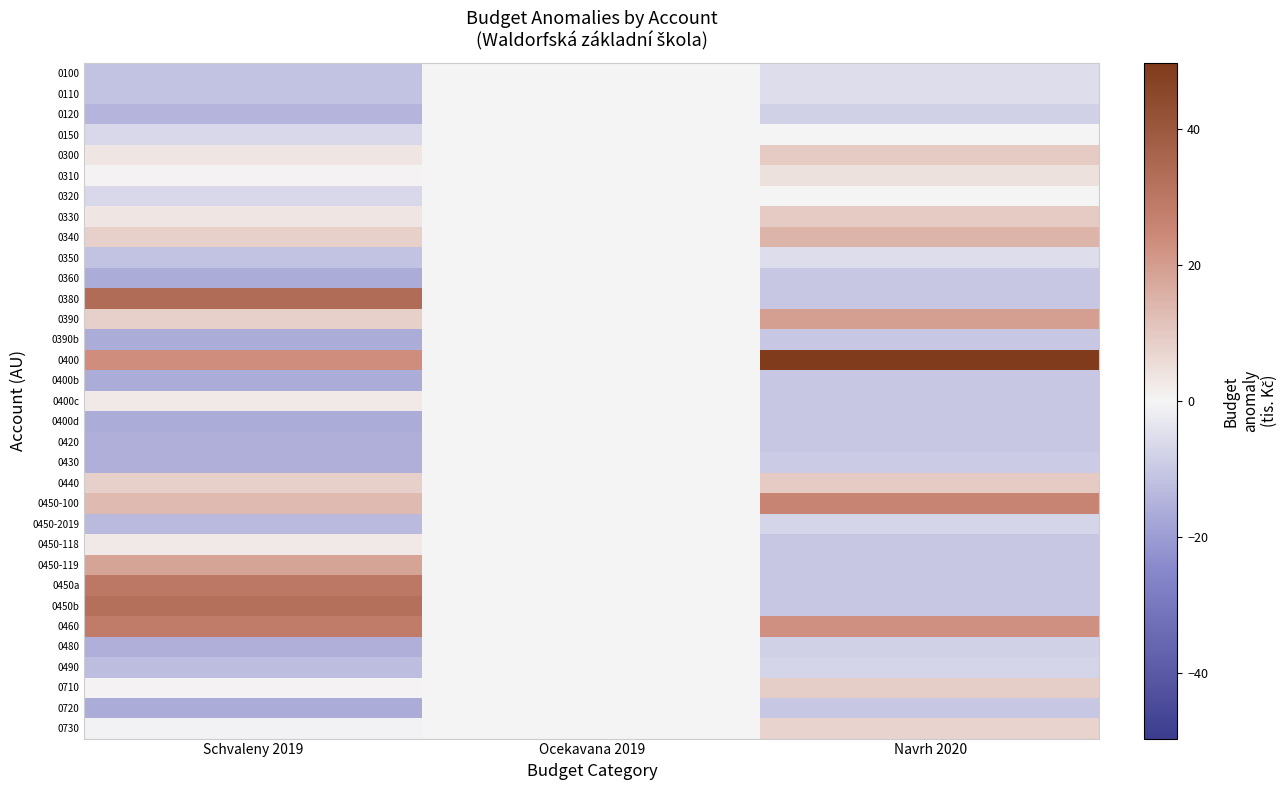

Reading left to right, transcribe all the data shown in this chart.

0100: Schvaleny 2019=-11.5	Ocekavana 2019=0.0	Navrh 2020=-5.4
0110: Schvaleny 2019=-11.5	Ocekavana 2019=0.0	Navrh 2020=-5.4
0120: Schvaleny 2019=-14.5	Ocekavana 2019=0.0	Navrh 2020=-8.4
0150: Schvaleny 2019=-6.5	Ocekavana 2019=0.0	Navrh 2020=-0.4
0300: Schvaleny 2019=3.5	Ocekavana 2019=0.0	Navrh 2020=9.6
0310: Schvaleny 2019=0.5	Ocekavana 2019=0.0	Navrh 2020=4.6
0320: Schvaleny 2019=-6.5	Ocekavana 2019=0.0	Navrh 2020=-0.4
0330: Schvaleny 2019=3.5	Ocekavana 2019=0.0	Navrh 2020=9.6
0340: Schvaleny 2019=8.5	Ocekavana 2019=0.0	Navrh 2020=14.6
0350: Schvaleny 2019=-11.5	Ocekavana 2019=0.0	Navrh 2020=-5.4
0360: Schvaleny 2019=-16.5	Ocekavana 2019=0.0	Navrh 2020=-10.4
0380: Schvaleny 2019=33.5	Ocekavana 2019=0.0	Navrh 2020=-10.4
0390: Schvaleny 2019=8.5	Ocekavana 2019=0.0	Navrh 2020=19.6
0390b: Schvaleny 2019=-16.5	Ocekavana 2019=0.0	Navrh 2020=-10.4
0400: Schvaleny 2019=23.5	Ocekavana 2019=0.0	Navrh 2020=49.6
0400b: Schvaleny 2019=-16.5	Ocekavana 2019=0.0	Navrh 2020=-10.4
0400c: Schvaleny 2019=2.5	Ocekavana 2019=0.0	Navrh 2020=-10.4
0400d: Schvaleny 2019=-16.5	Ocekavana 2019=0.0	Navrh 2020=-10.4
0420: Schvaleny 2019=-15.5	Ocekavana 2019=0.0	Navrh 2020=-10.4
0430: Schvaleny 2019=-15.5	Ocekavana 2019=0.0	Navrh 2020=-9.4
0440: Schvaleny 2019=8.5	Ocekavana 2019=0.0	Navrh 2020=9.6
0450-100: Schvaleny 2019=13.5	Ocekavana 2019=0.0	Navrh 2020=25.6
0450-2019: Schvaleny 2019=-13.5	Ocekavana 2019=0.0	Navrh 2020=-7.4
0450-118: Schvaleny 2019=2.5	Ocekavana 2019=0.0	Navrh 2020=-10.4
0450-119: Schvaleny 2019=18.5	Ocekavana 2019=0.0	Navrh 2020=-10.4
0450a: Schvaleny 2019=29.5	Ocekavana 2019=0.0	Navrh 2020=-10.4
0450b: Schvaleny 2019=32.5	Ocekavana 2019=0.0	Navrh 2020=-10.4
0460: Schvaleny 2019=28.5	Ocekavana 2019=0.0	Navrh 2020=22.6
0480: Schvaleny 2019=-15.5	Ocekavana 2019=0.0	Navrh 2020=-8.4
0490: Schvaleny 2019=-12.5	Ocekavana 2019=0.0	Navrh 2020=-7.4
0710: Schvaleny 2019=0.5	Ocekavana 2019=0.0	Navrh 2020=8.6
0720: Schvaleny 2019=-16.5	Ocekavana 2019=0.0	Navrh 2020=-10.4
0730: Schvaleny 2019=-0.5	Ocekavana 2019=0.0	Navrh 2020=7.6